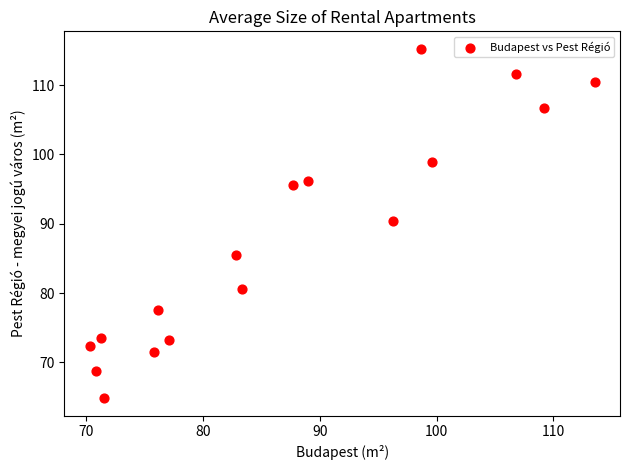

What is the range of X values (max minus min)?

43.2